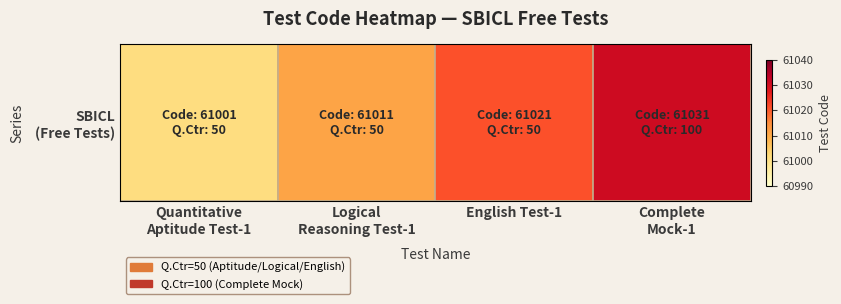

How many values are below 61021?

2